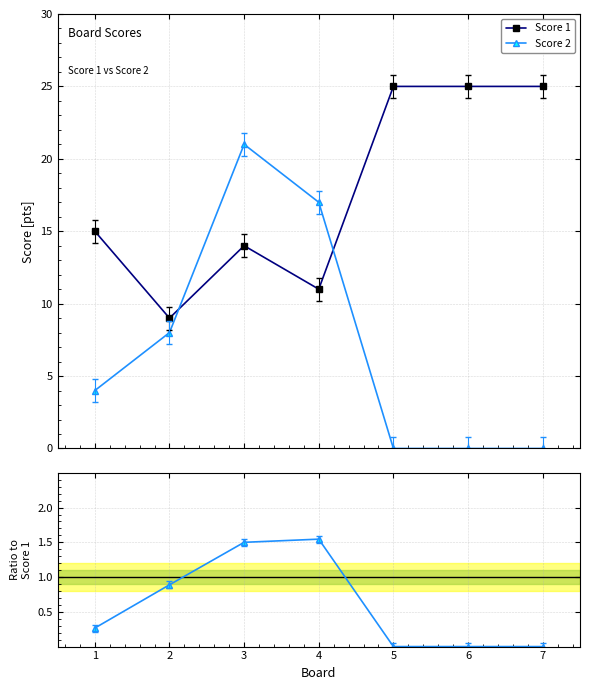

True or false: Score 2 / Score 1 has a value of 0.2 at 0.

False